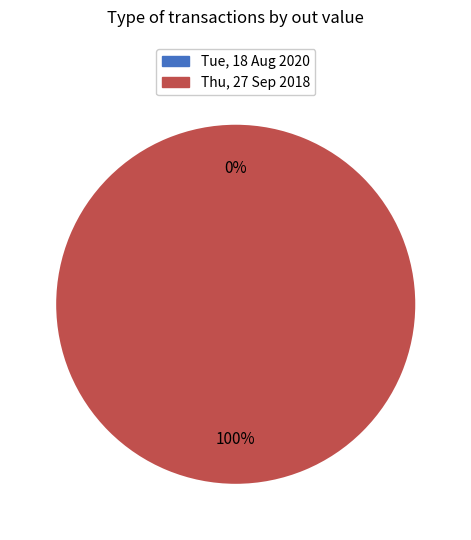

The Thu, 27 Sep 2018 slice represents 100% of the pie. True or false?

True